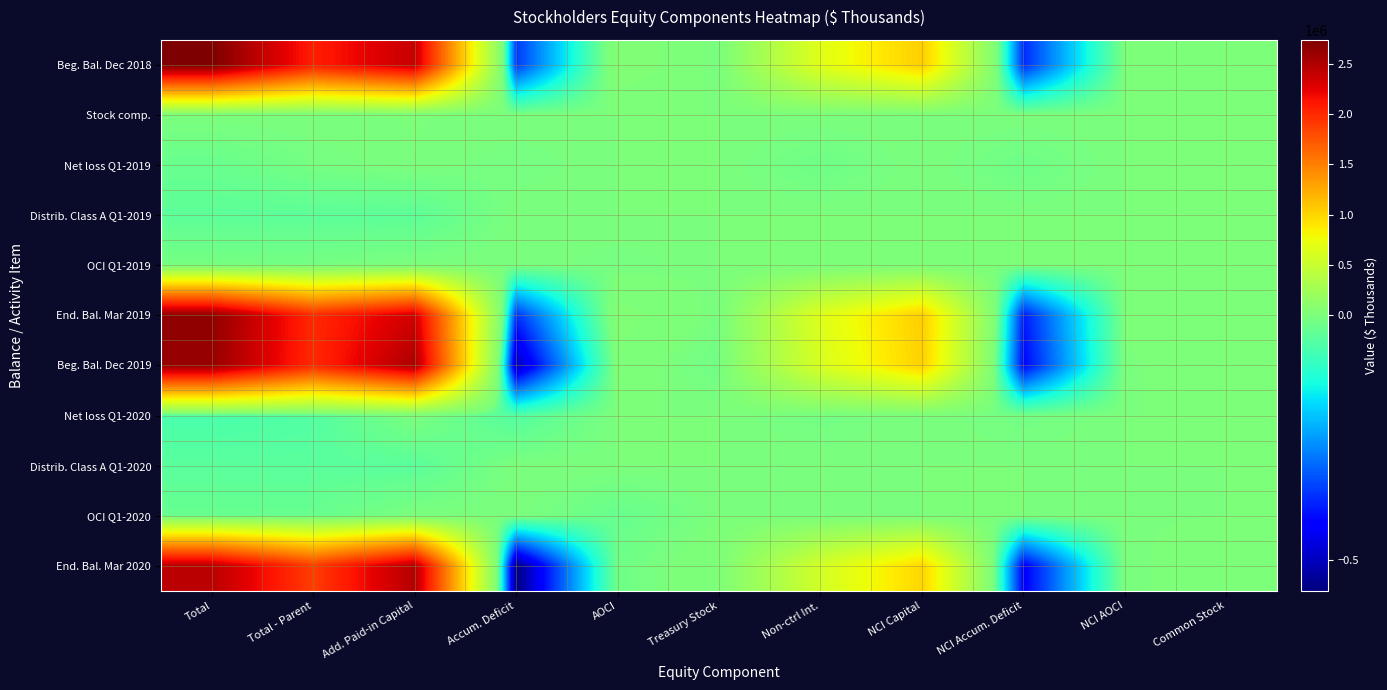

Which label corresponds to the largest value in the chart?

Total